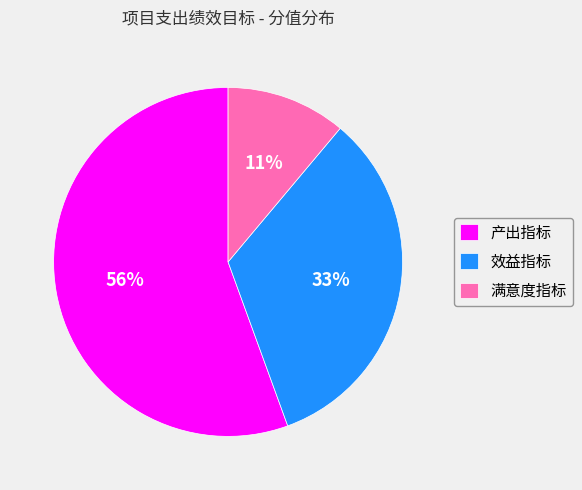

Is it true that 效益指标 is 33% of the pie?

True